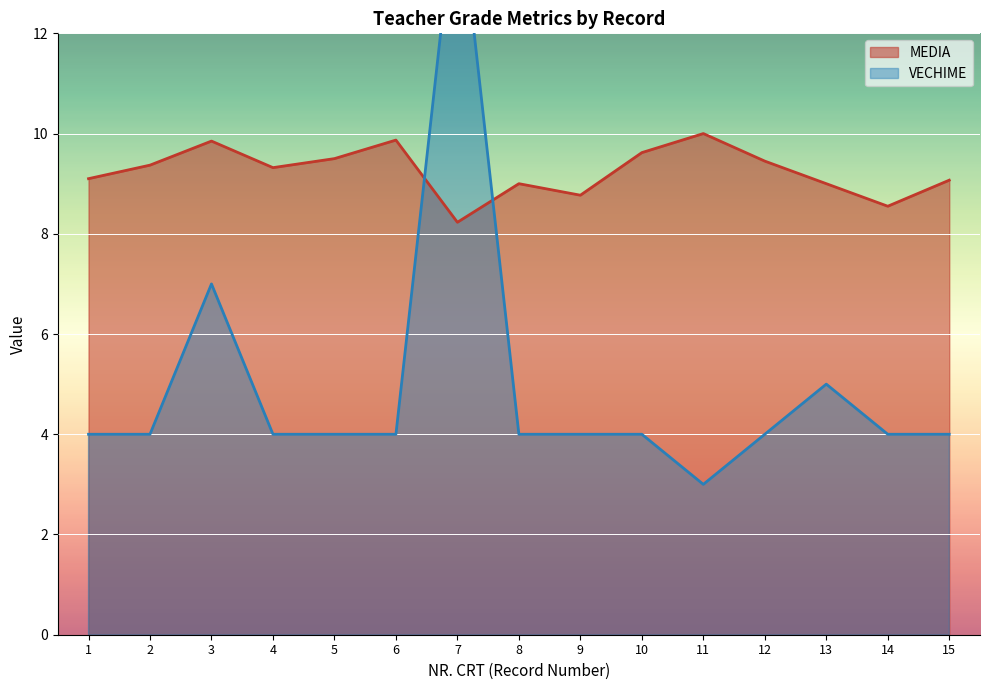

The value of MEDIA at 15 is 2.0. True or false?

False